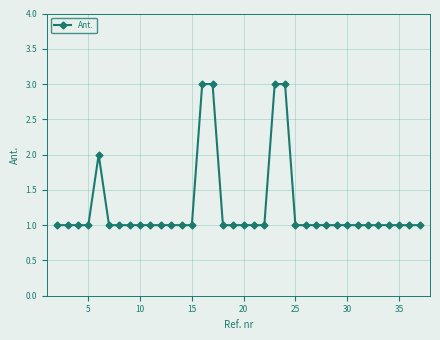

What is the value of the 25th point from the left?

1